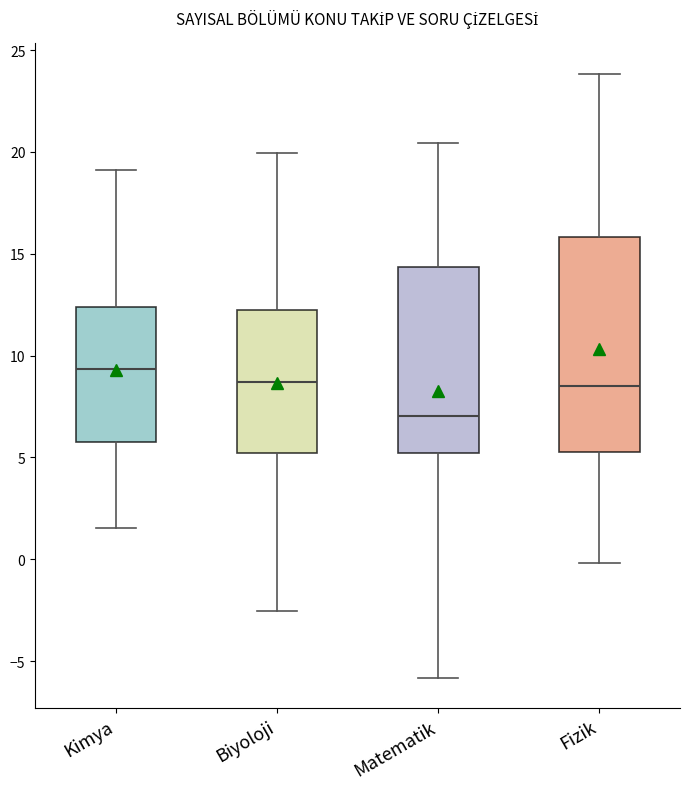

Comparing the boxes themselves (not the whiskers), which one is the tallest?

Fizik